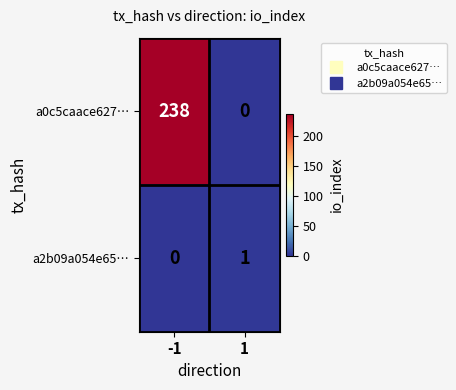

At which category is the sum across all series the highest?

-1